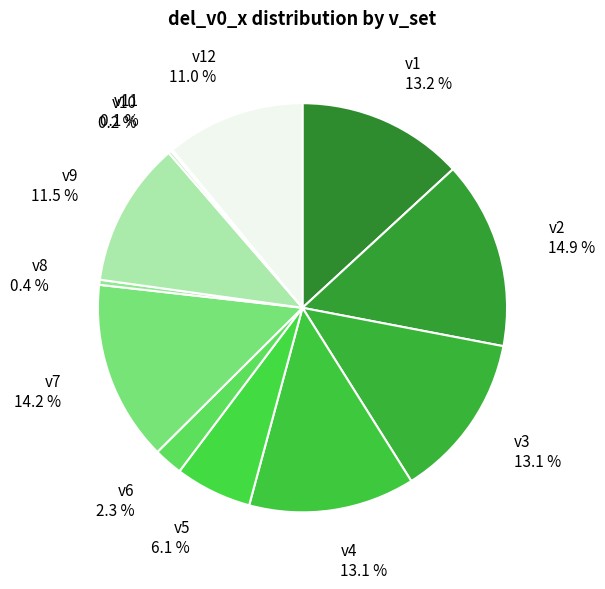

Is there any slice that represents more than half of the pie?

No